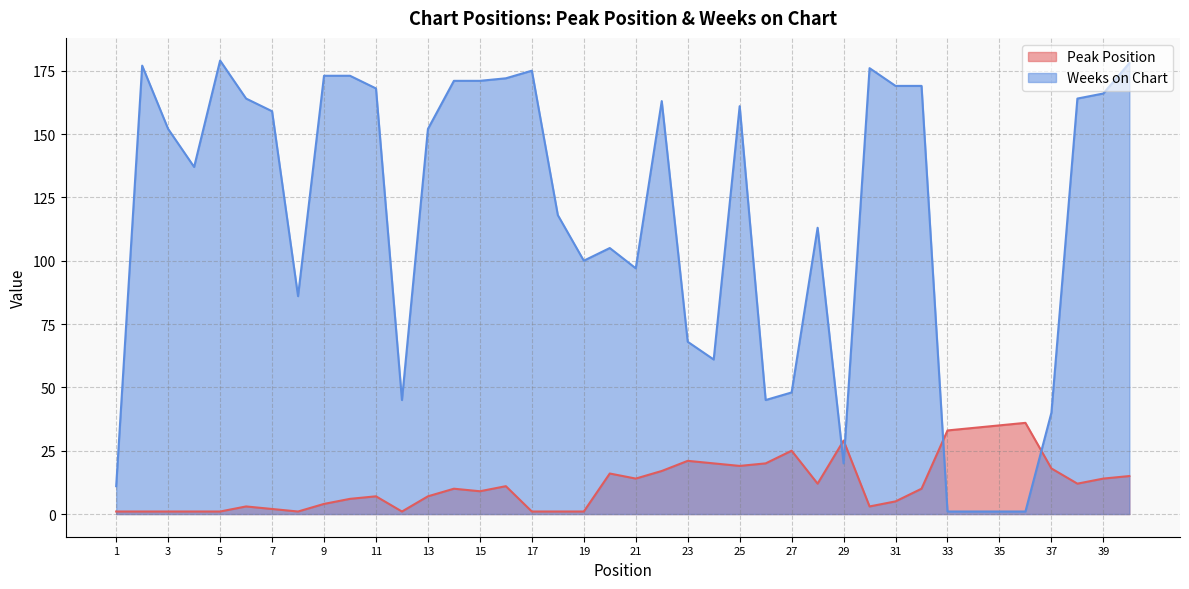

Reading left to right, list all the values displayed in this chart.

Peak Position: 1=1	2=1	3=1	4=1	5=1	6=3	7=2	8=1	9=4	10=6	11=7	12=1	13=7	14=10	15=9	16=11	17=1	18=1	19=1	20=16	21=14	22=17	23=21	24=20	25=19	26=20	27=25	28=12	29=29	30=3	31=5	32=10	33=33	34=34	35=35	36=36	37=18	38=12	39=14	40=15
Weeks on Chart: 1=11	2=177	3=152	4=137	5=179	6=164	7=159	8=86	9=173	10=173	11=168	12=45	13=152	14=171	15=171	16=172	17=175	18=118	19=100	20=105	21=97	22=163	23=68	24=61	25=161	26=45	27=48	28=113	29=20	30=176	31=169	32=169	33=1	34=1	35=1	36=1	37=40	38=164	39=166	40=178